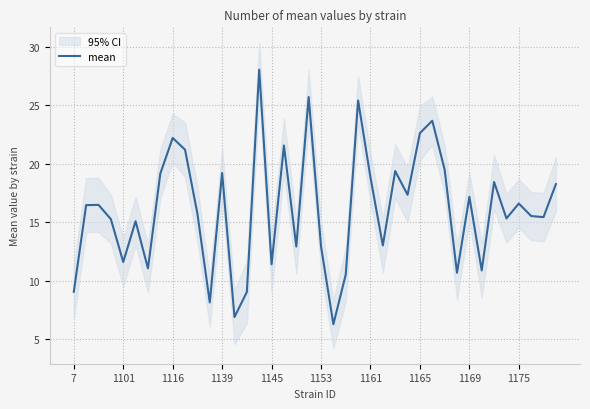

What is the lowest value of the mean series?

6.3